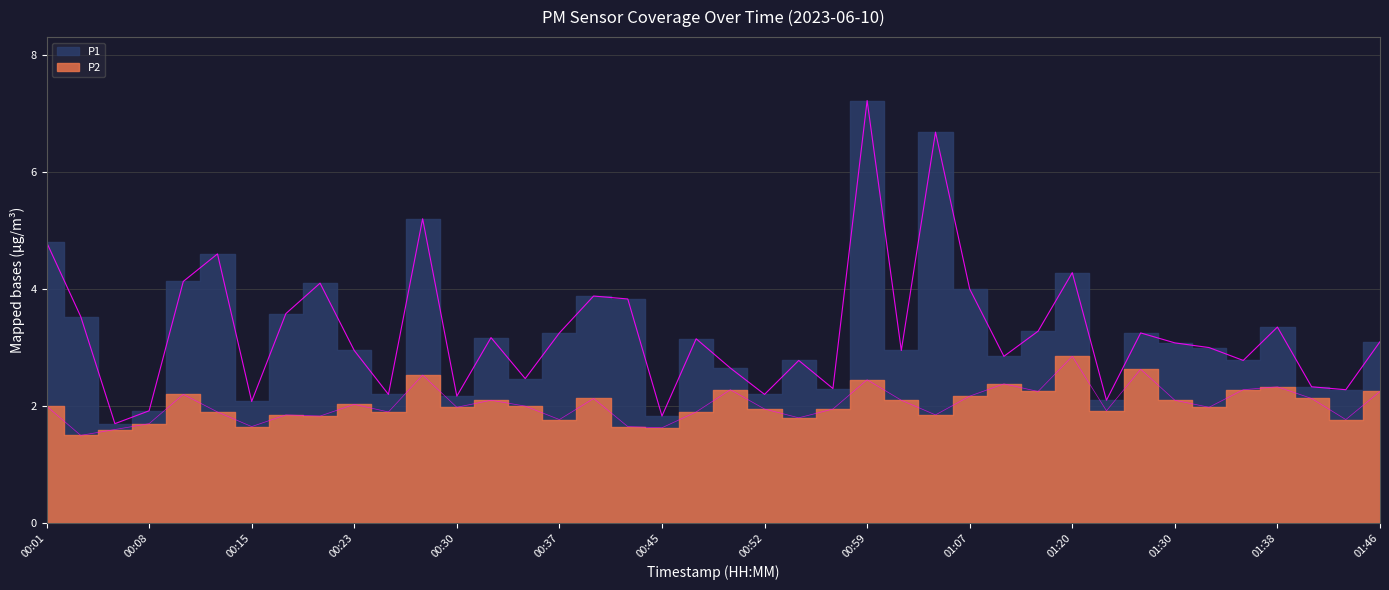

True or false: P2 has more than 1 interior local peaks.

True